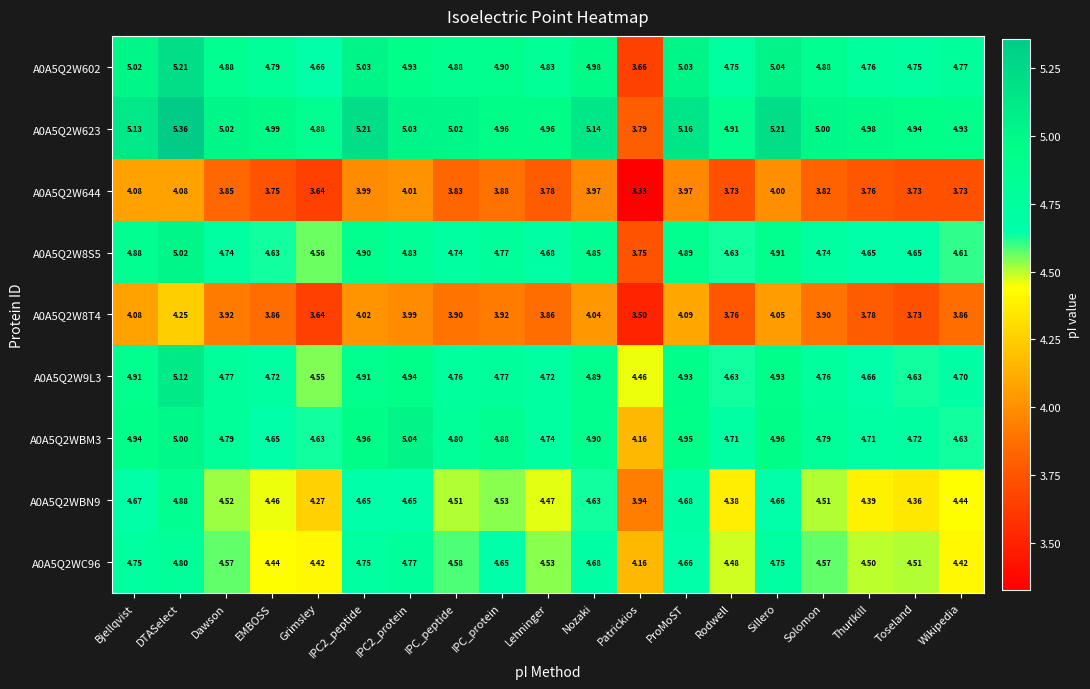

At which category is the sum across all series the highest?

DTASelect